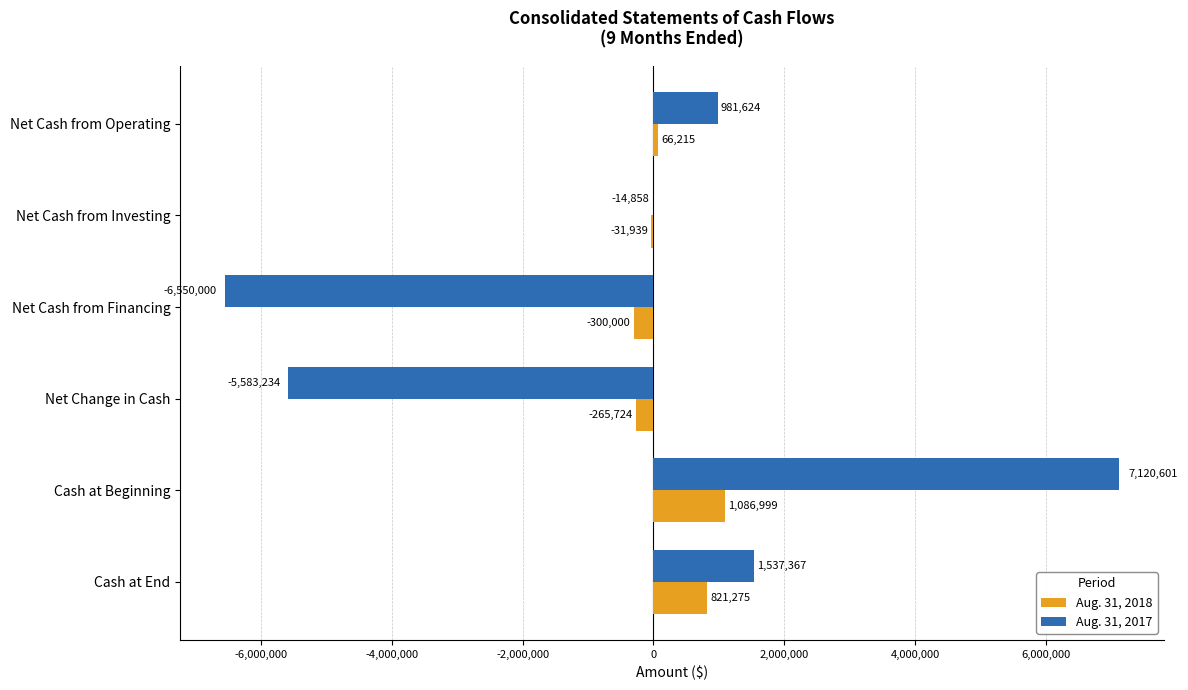

Which series has the largest total across all categories?

Aug. 31, 2018